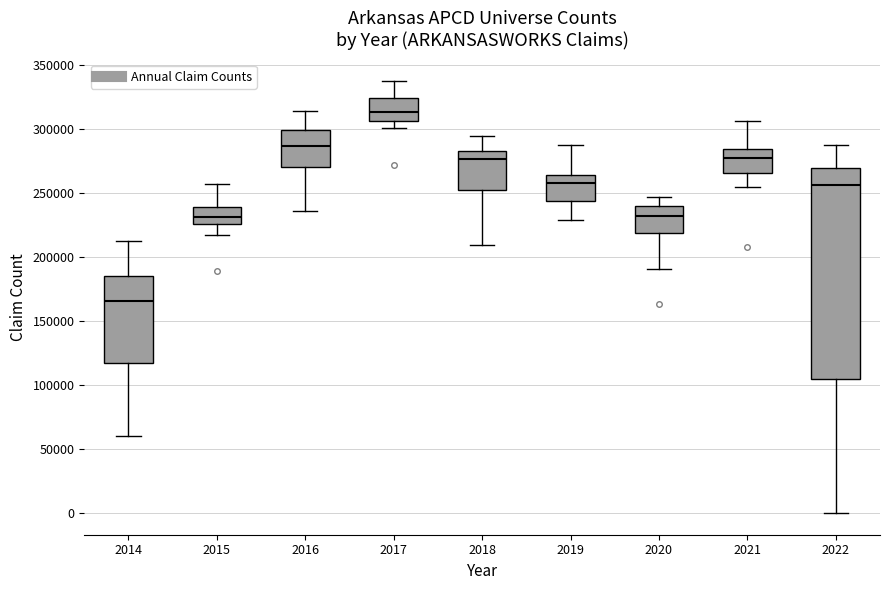

Where is the lower edge of the box at x = 2022 on the y-axis? The values are not printed on the chart, so give them approximately, as read against the axis.

105000